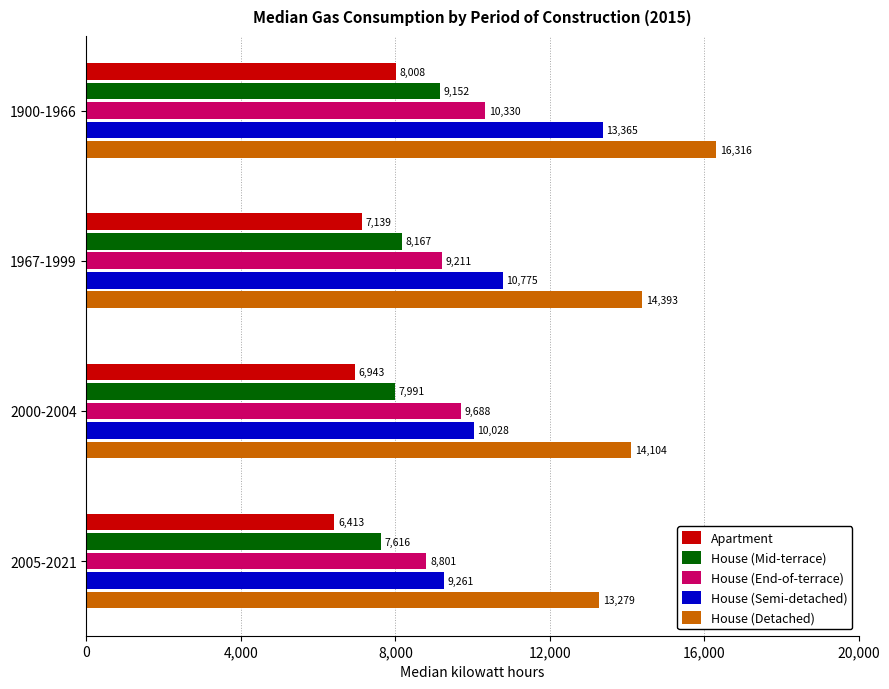

Which series changed the most between 2000-2004 and 2005-2021?

House (End-of-terrace)